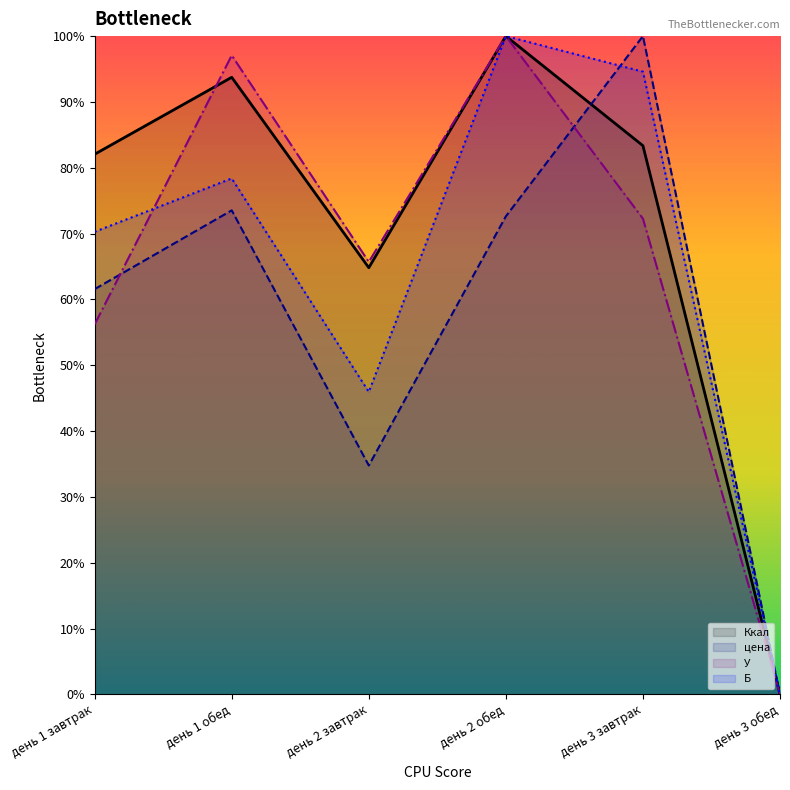

How many values in the У series exceed 72?

3